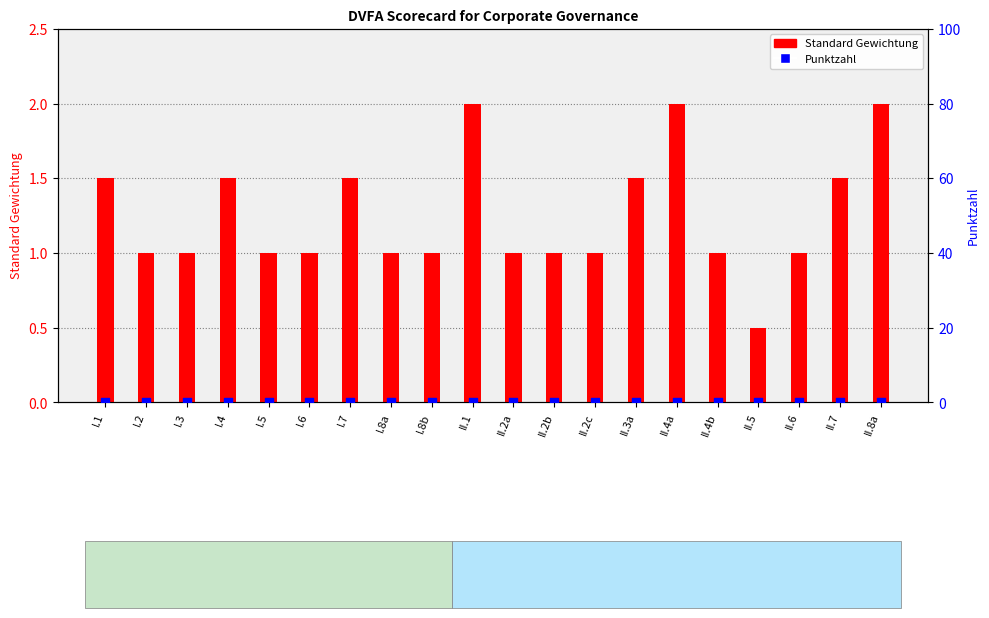

Which series has the largest total across all categories?

Standard Gewichtung